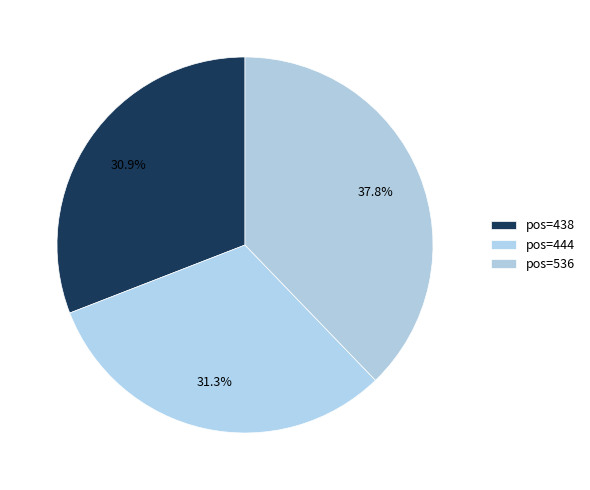

Does pos=438 account for over 50% of the chart?

No